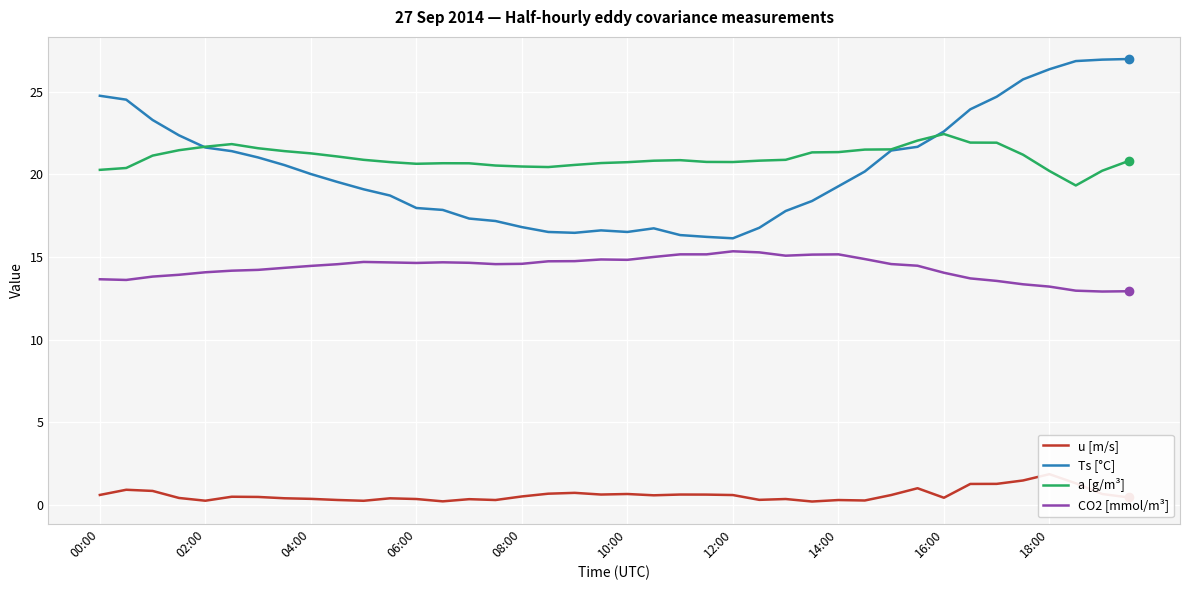

True or false: Ts [°C] and CO2 [mmol/m³] cross at least once.

False